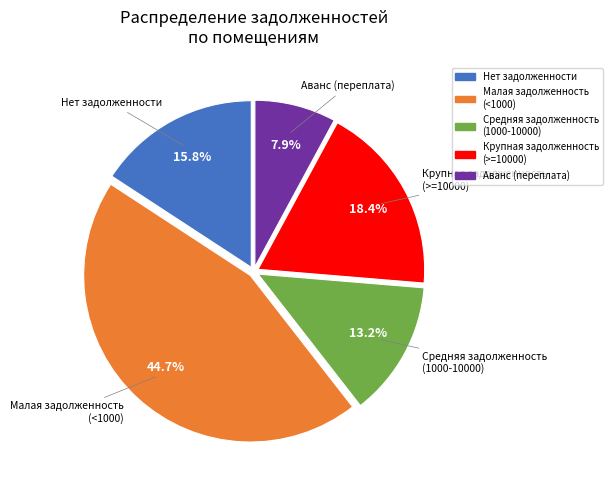

Is there a majority slice in this chart?

No